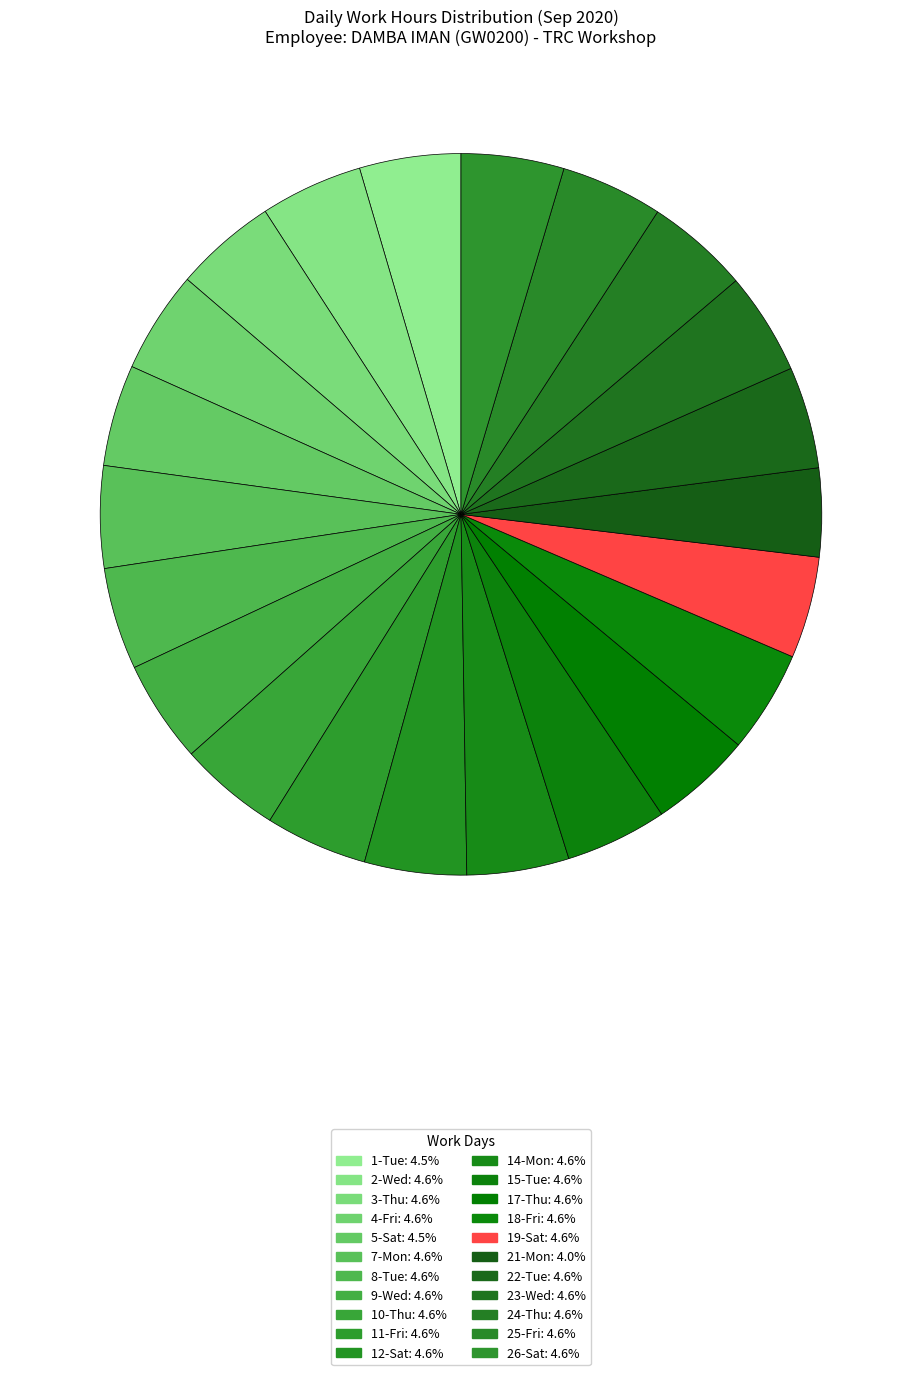

How many slices are in this pie chart?

22